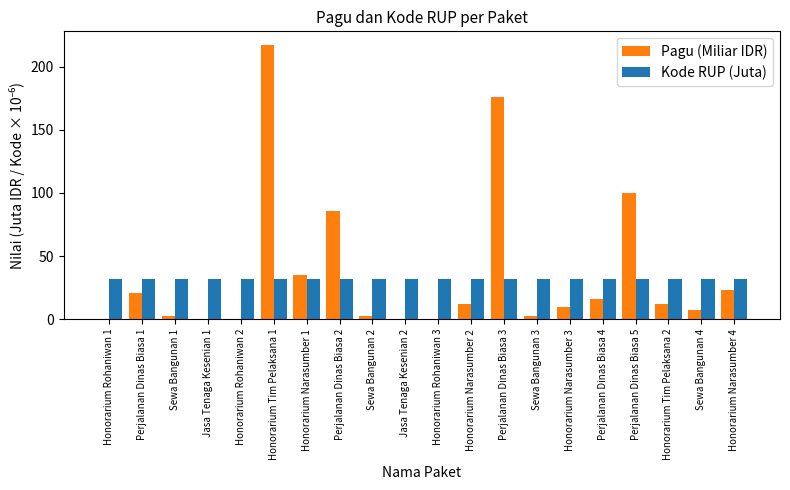

What is the highest value of the Pagu (Miliar IDR) series?

217.2